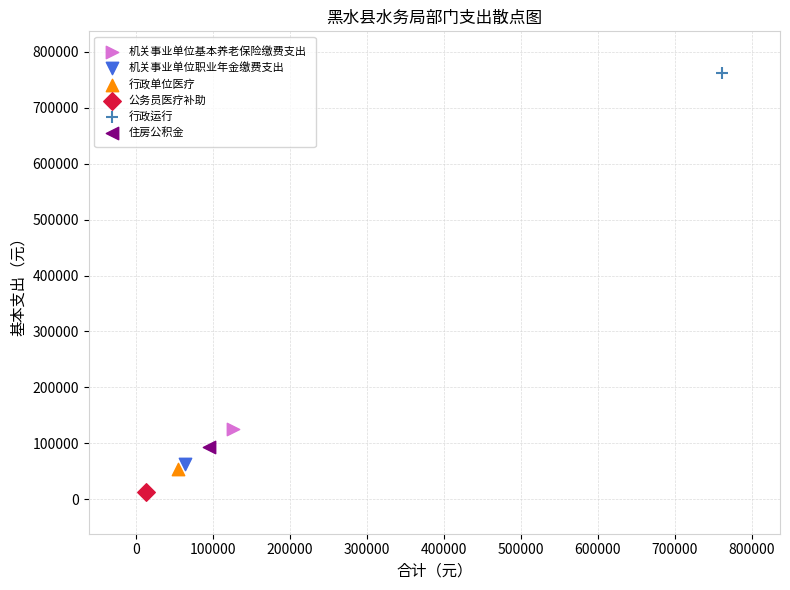

Which series contains the highest Y value?

行政运行